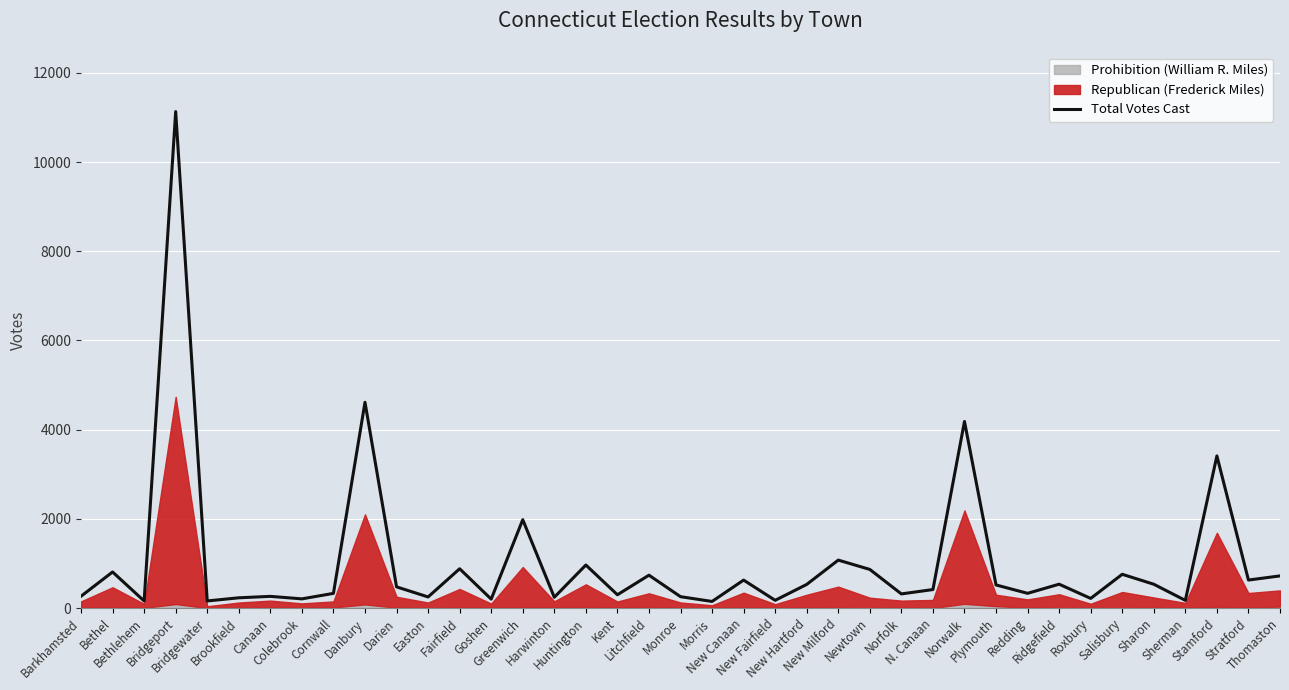

What is the label of the 26th point from the right?

Goshen